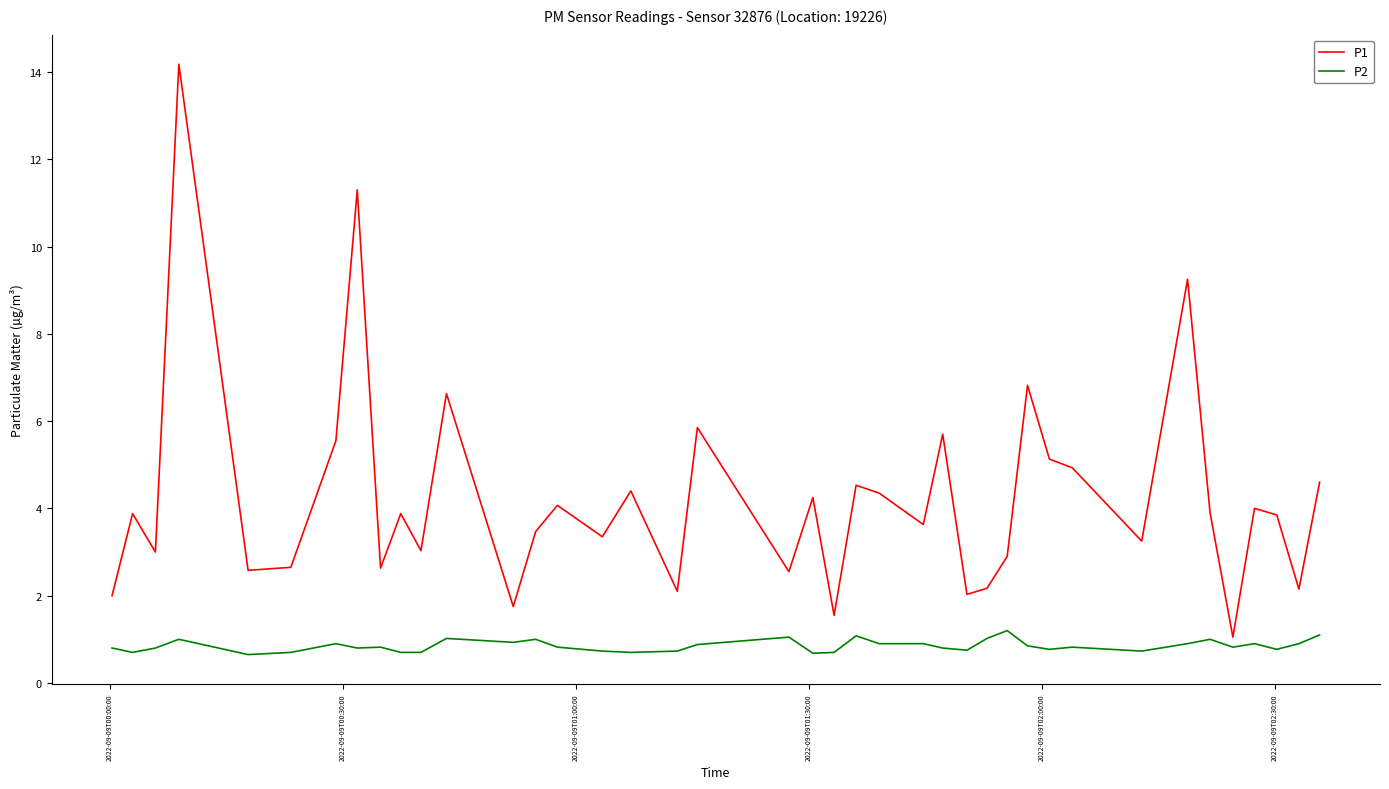

Rank the series by their maximum value, from lowest to highest.

P2, P1